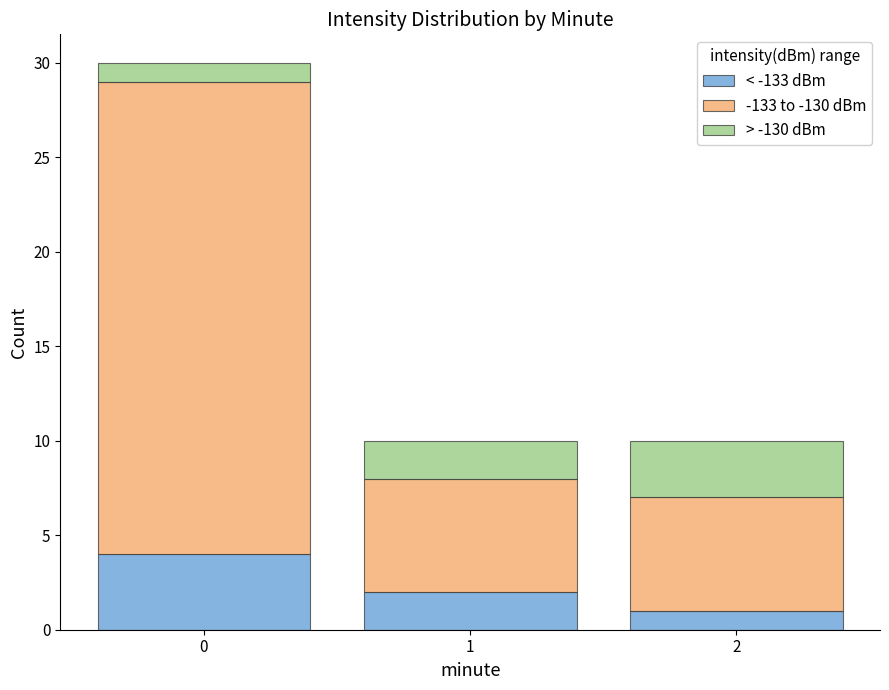

Is it true that < -133 dBm equals 1 at 2?

True